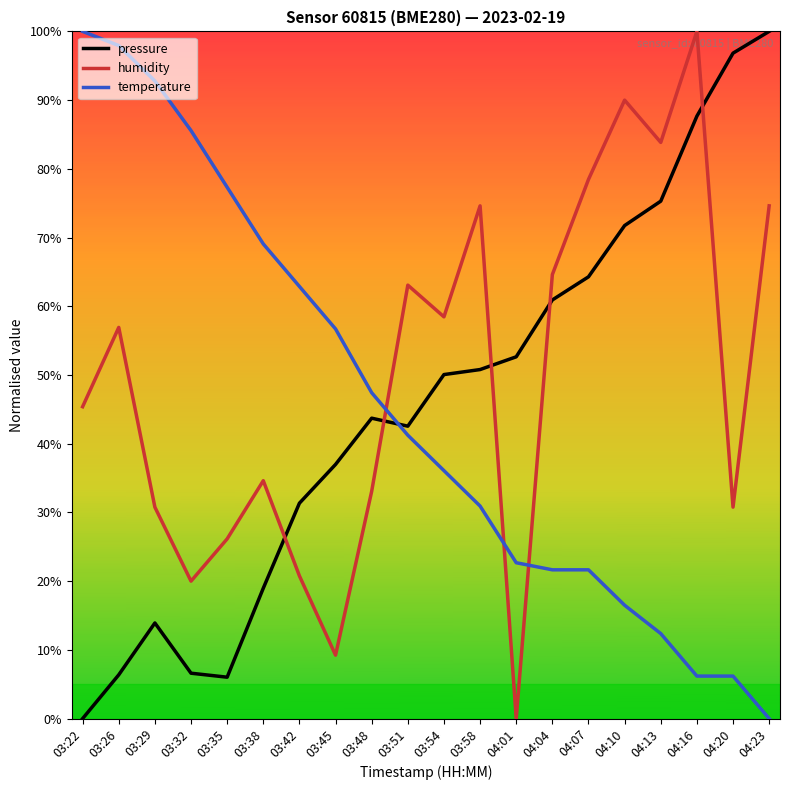

Is the value of temperature at 04:23 greater than the value of pressure at 03:48?

No